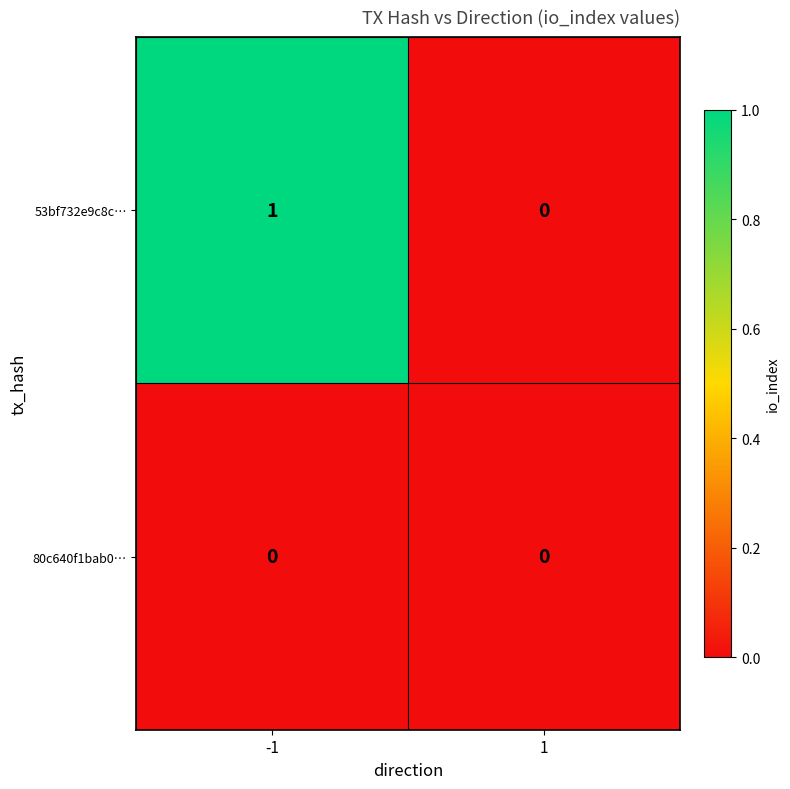

Which series has the largest total across all categories?

53bf732e9c8c…